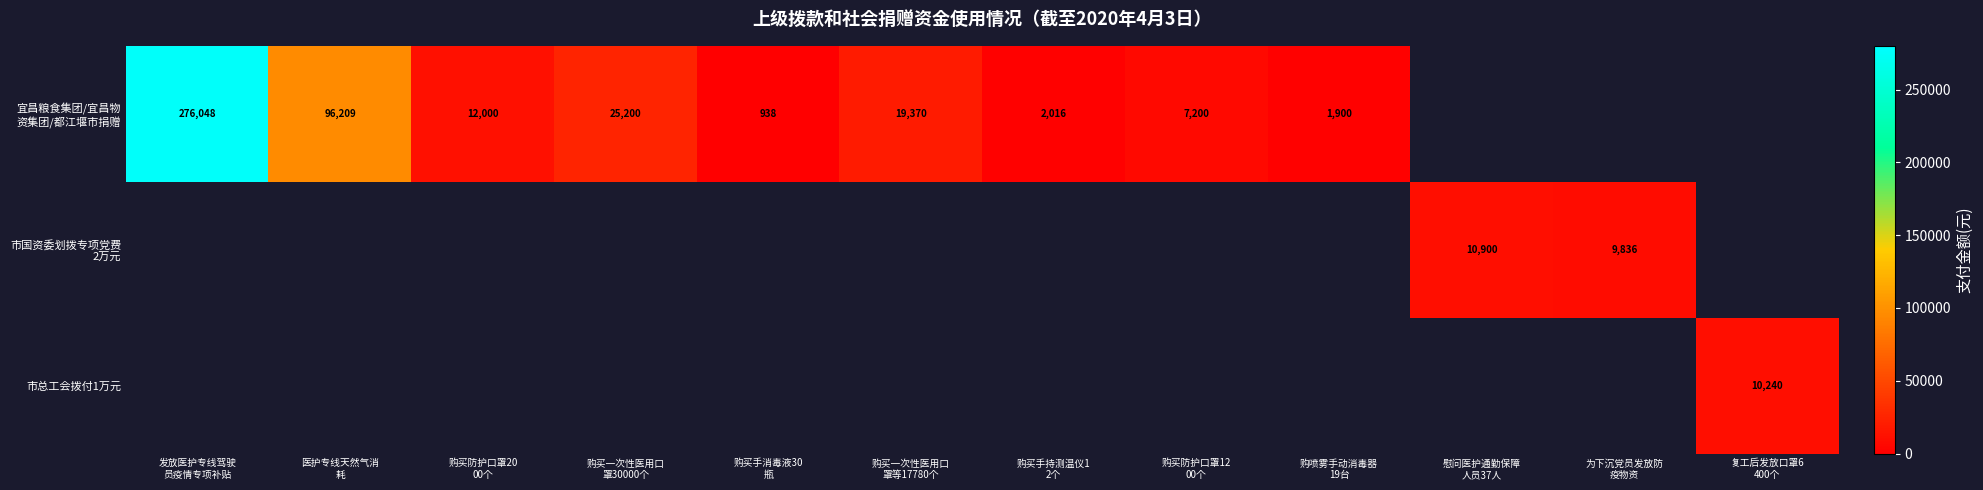

Is the value of 市总工会拨付1万元 at 购喷雾手动消毒器 19台 greater than the value of 市国资委划拨专项党费 2万元 at 慰问医护通勤保障 人员37人?

No